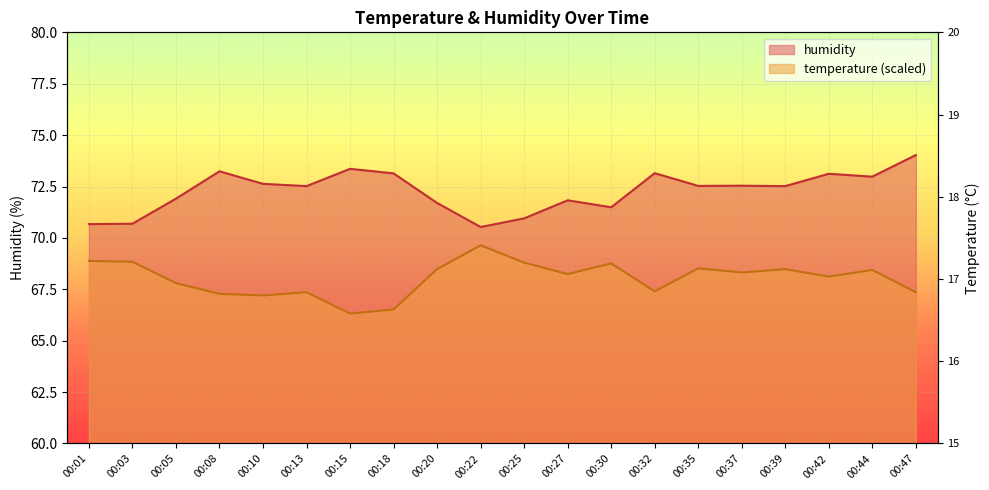

What is the difference between the second highest and second lowest values in the humidity series?

2.7